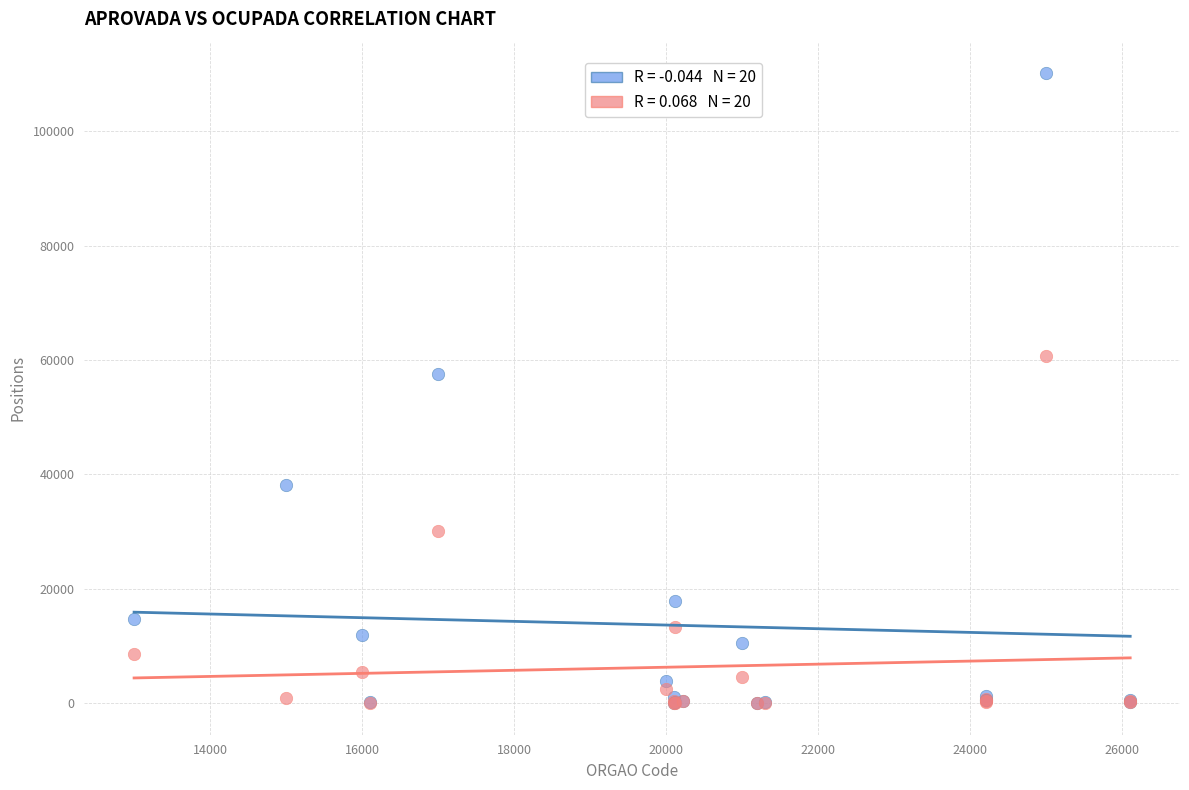

Across all series, what Y value is closest to 55084?

57618